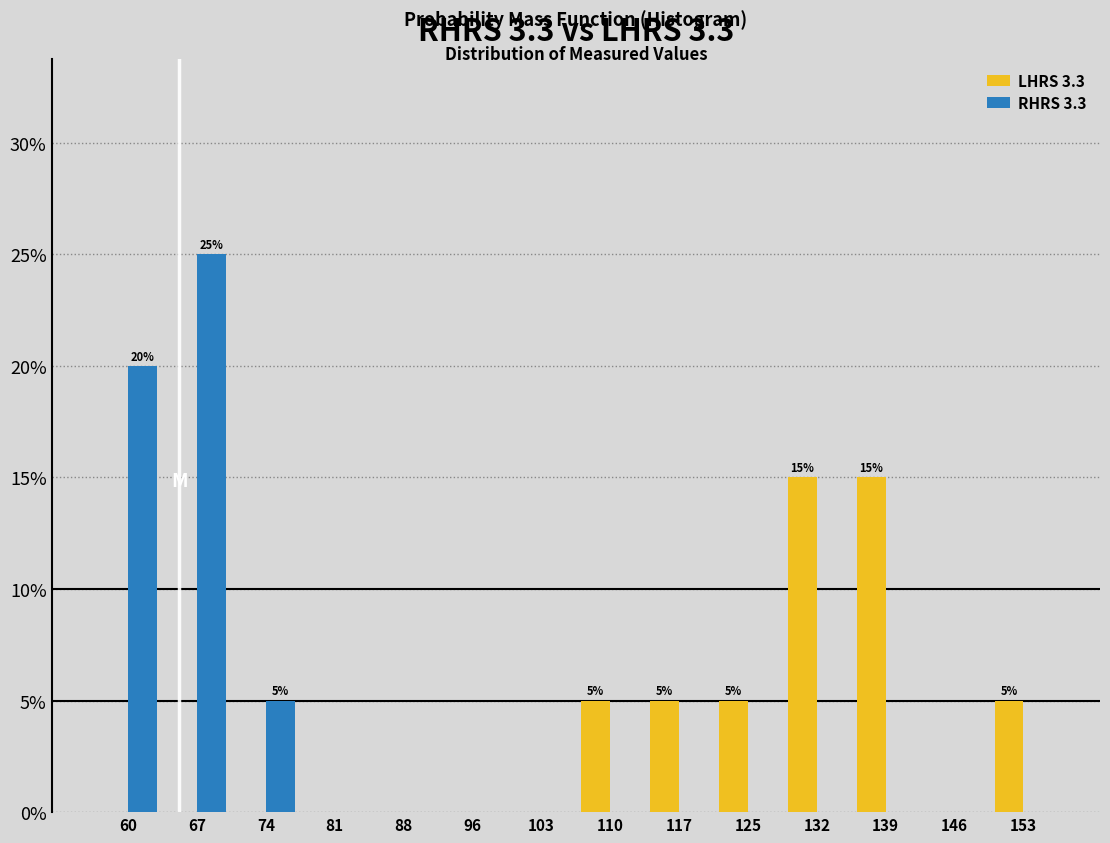

In the RHRS 3.3 series, which range on the x-axis has the tallest bar?

63 to 70